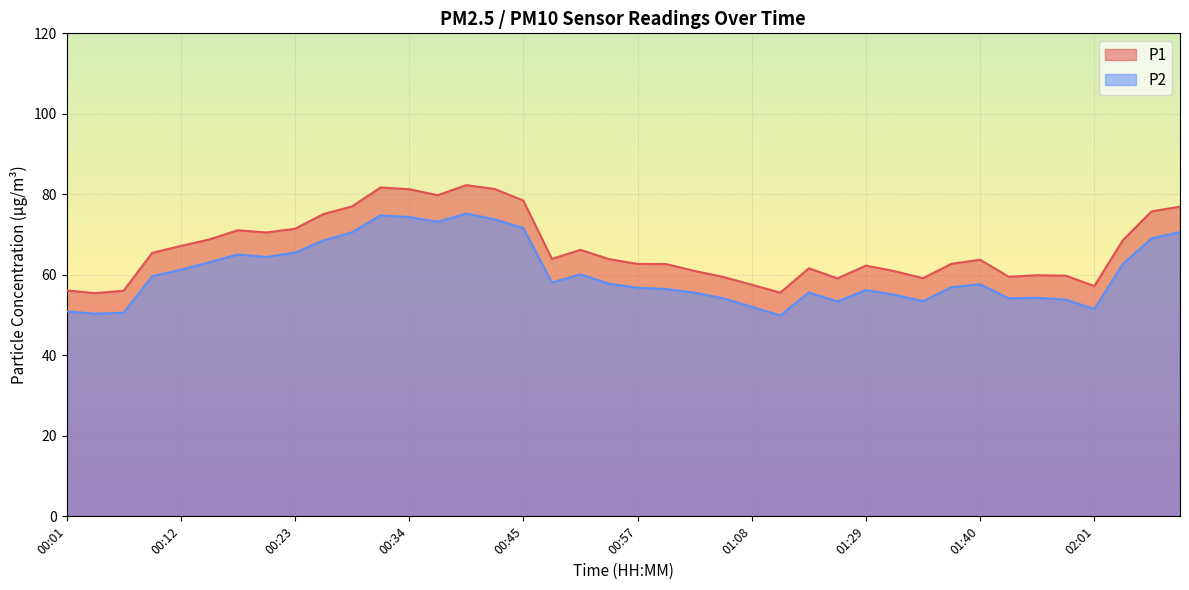

What is the difference between the highest and lowest values at 00:23?

5.9